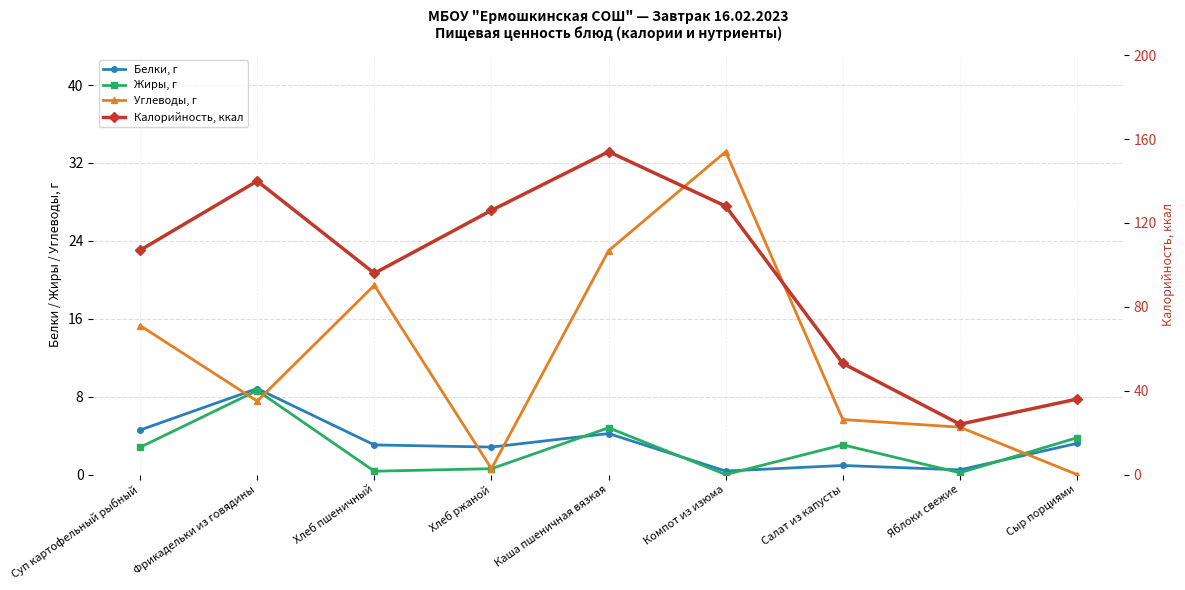

What is the difference between the Калорийность, ккал values at Суп картофельный рыбный and Каша пшеничная вязкая?

47.0